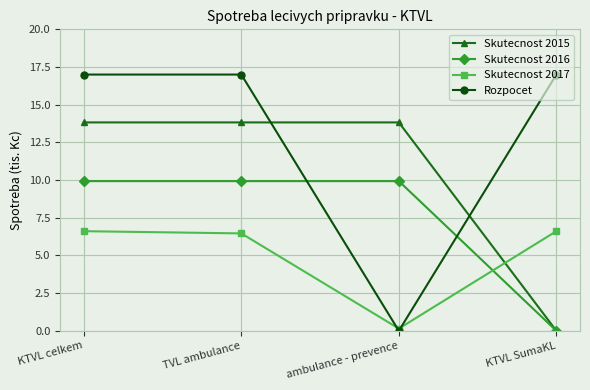

What is the difference between the second highest and second lowest values in the Skutecnost 2017 series?

0.1